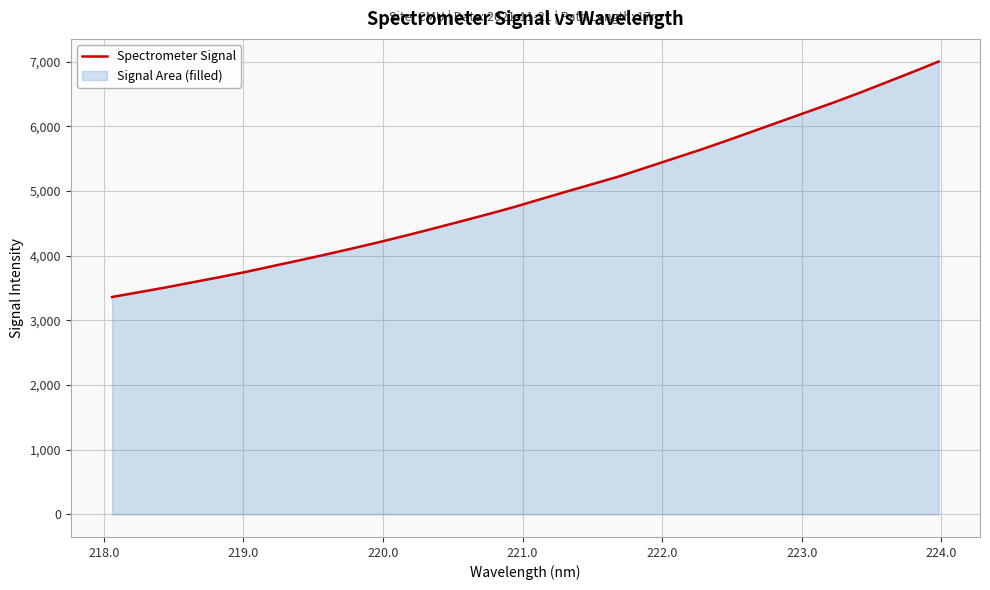

Reading left to right, transcribe all the data shown in this chart.

3361.9	3435.1	3508.8	3588.0	3666.2	3748.8	3838.3	3927.1	4018.1	4112.3	4209.5	4311.2	4416.3	4524.2	4632.9	4745.3	4867.2	4988.5	5107.0	5226.1	5361.4	5496.3	5631.1	5773.4	5919.9	6067.2	6214.4	6361.3	6515.2	6675.8	6837.8	7003.6